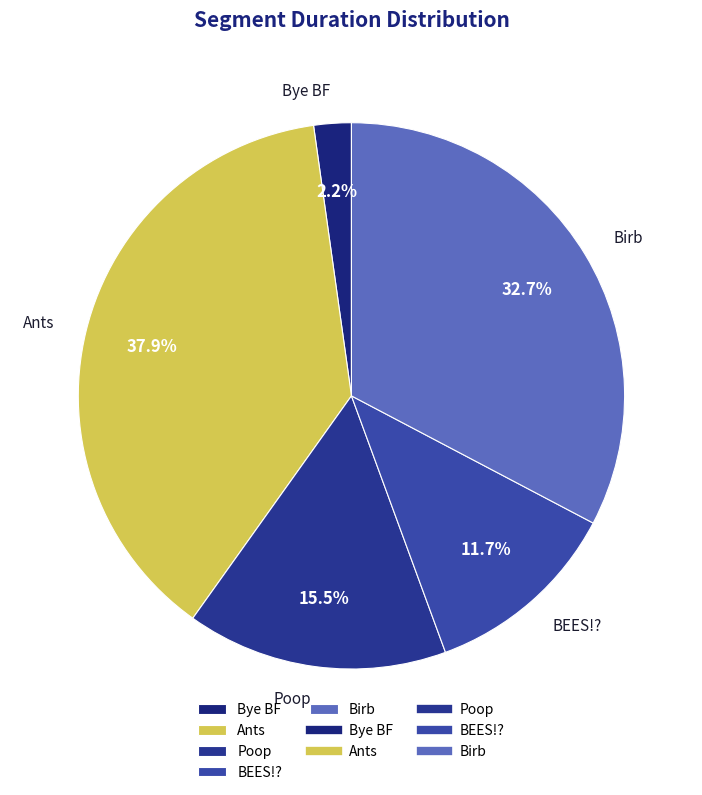

Does Birb represent more than half of the total?

No